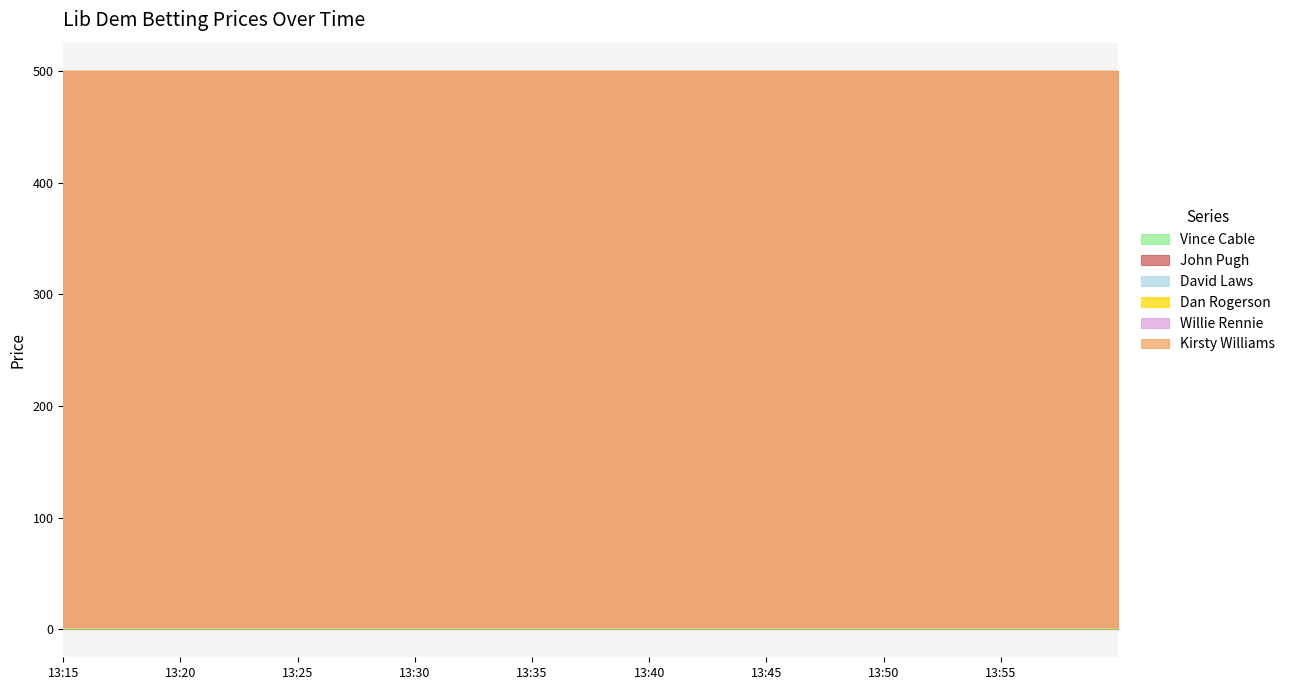

What are all the series names shown in the legend?

Vince Cable, John Pugh, David Laws, Dan Rogerson, Willie Rennie, Kirsty Williams